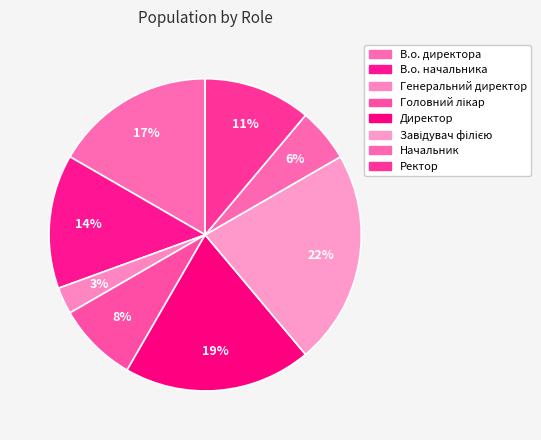

Count the number of slices in the pie.

8